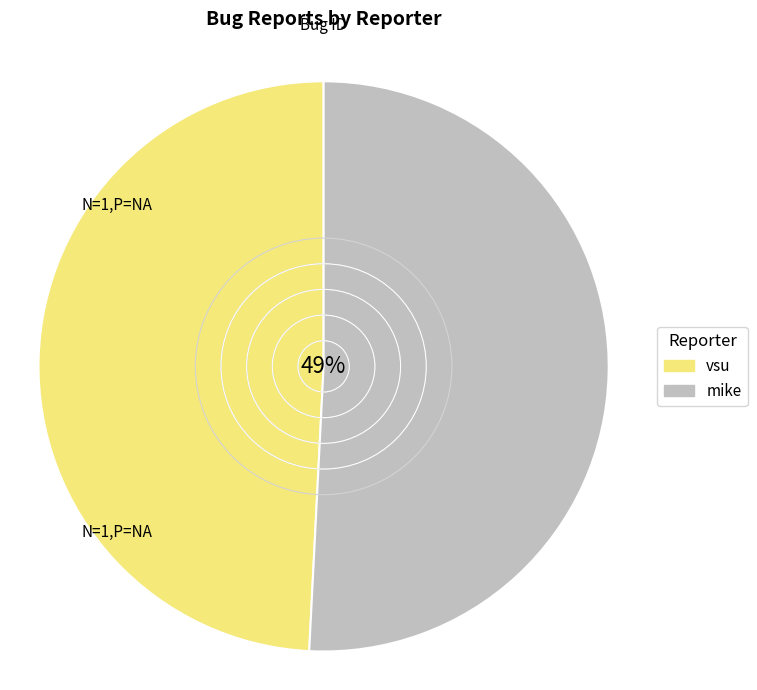

Which slice is the smallest?

vsu